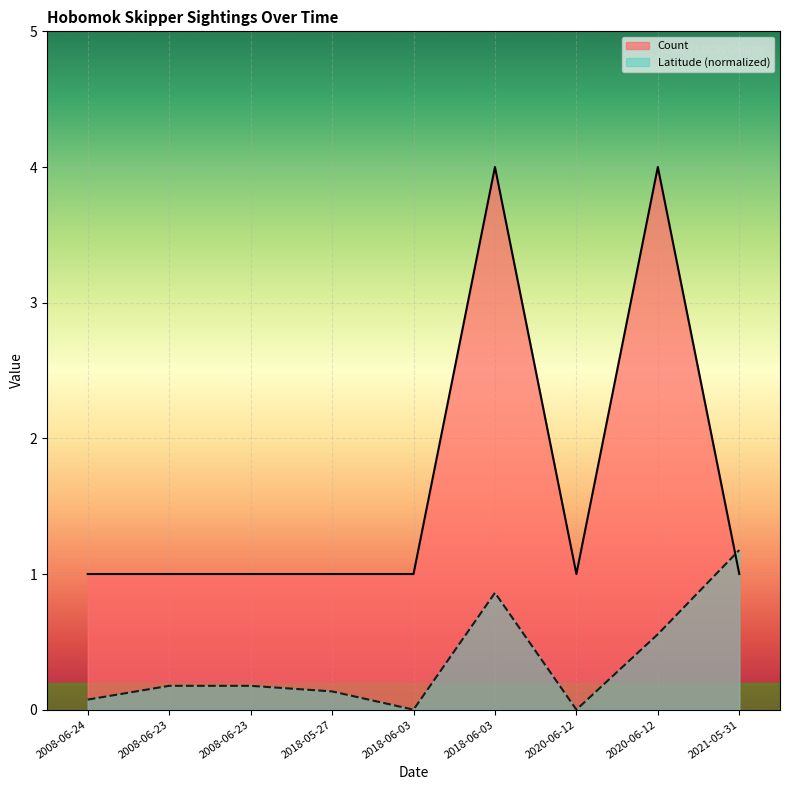

List the labels in order of Count value, smallest first.

2008-06-24, 2008-06-23, 2008-06-23, 2018-05-27, 2018-06-03, 2020-06-12, 2021-05-31, 2018-06-03, 2020-06-12